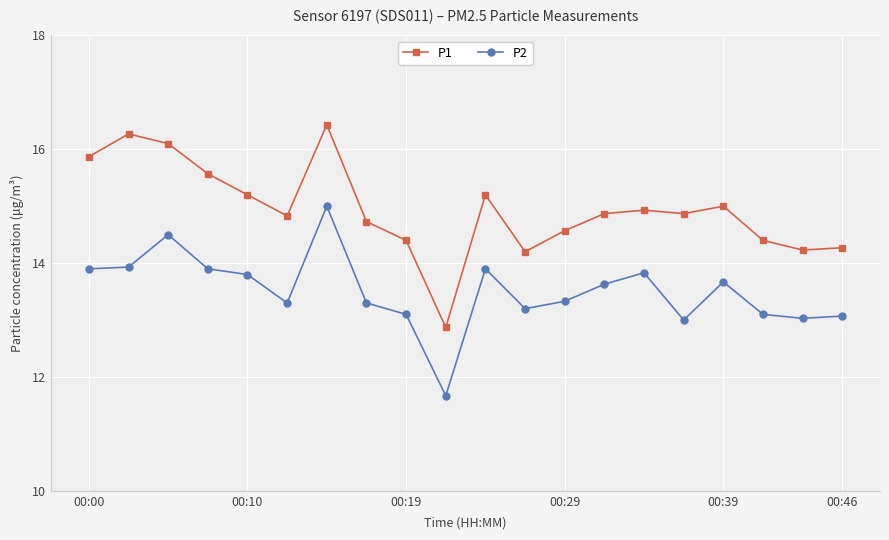

Which series has the largest range (max minus min)?

P1